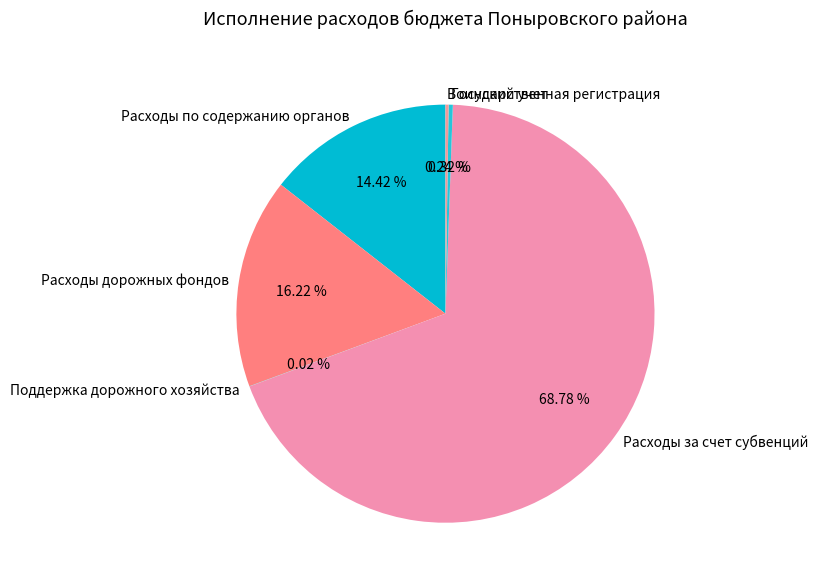

Combined, do Государственная регистрация and Расходы за счет субвенций account for over 50%?

Yes